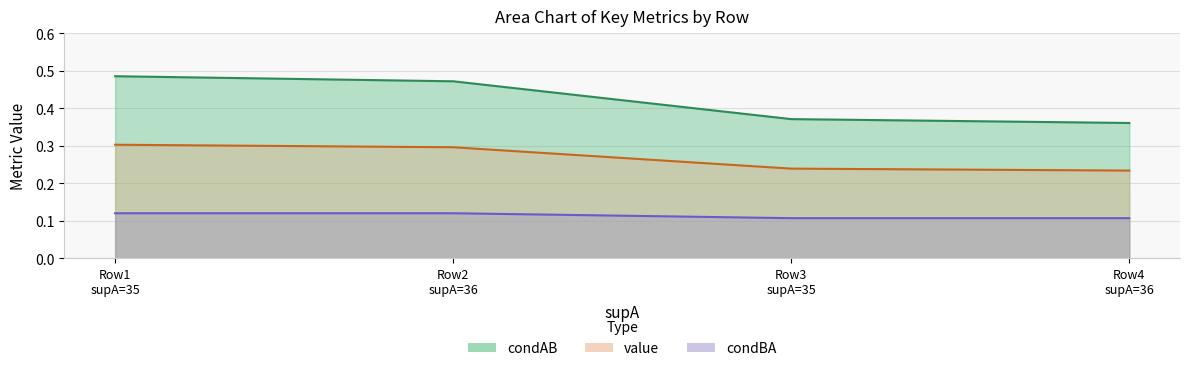

True or false: condBA and value cross at least once.

False